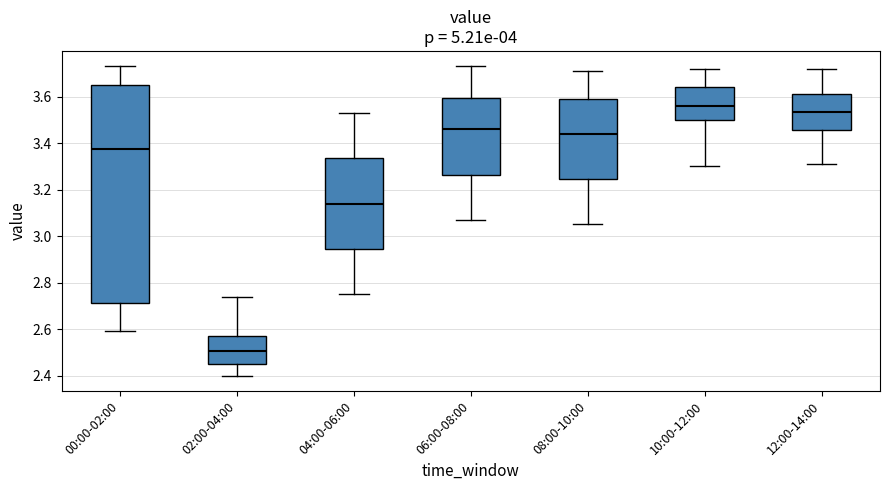

Which box is the tallest, from its lower edge to its upper edge?

00:00-02:00